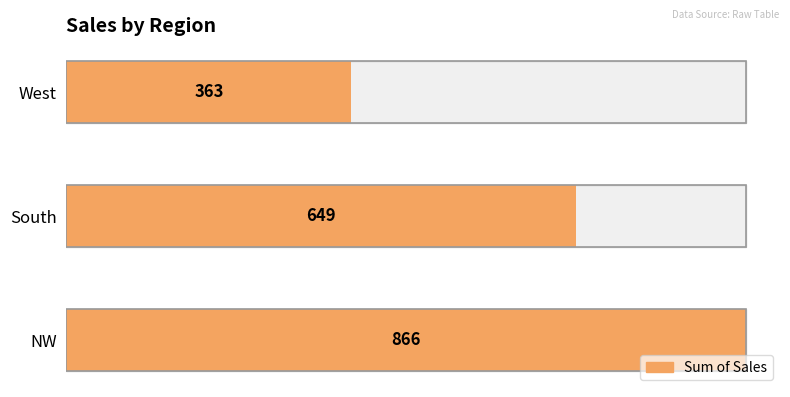

What is the difference between the values at NW and West?

503